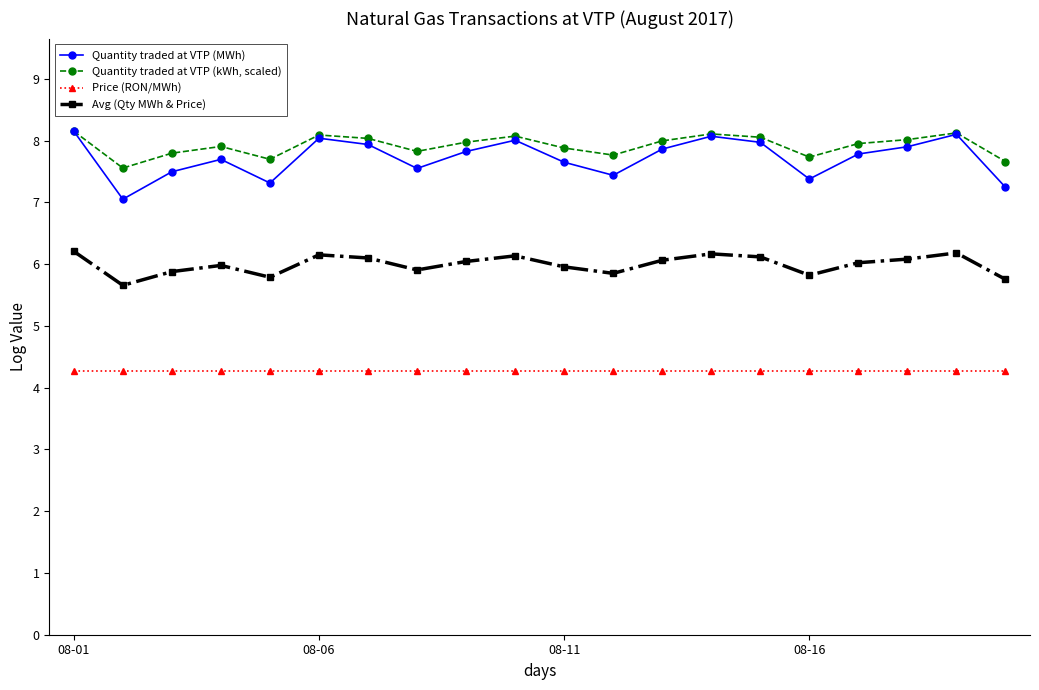

True or false: Price (RON/MWh) and Avg (Qty MWh & Price) cross at least once.

False